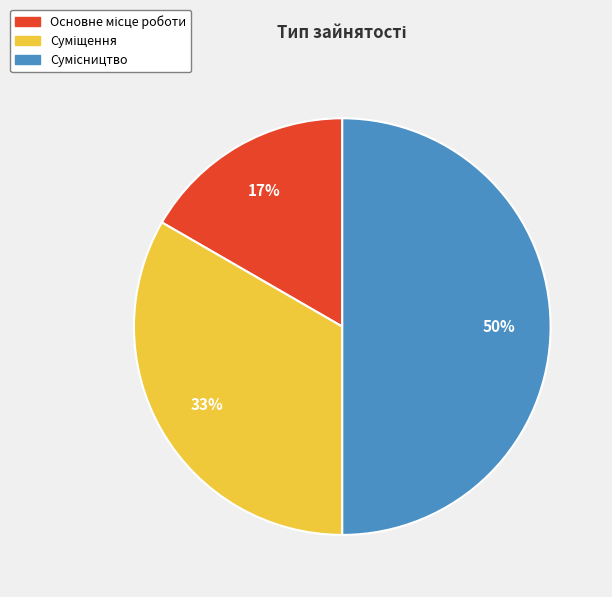

To the nearest percent, what is the difference between the largest and smallest slice percentages?

33%